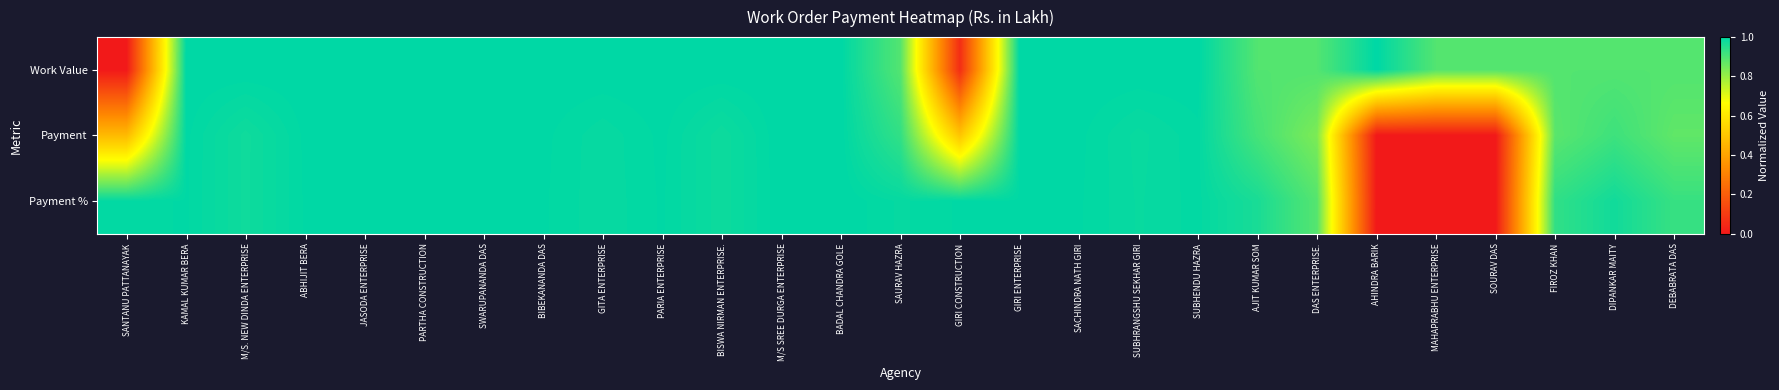

Rank the series at M/S SREE DURGA ENTERPRISE from lowest to highest value.

Payment %, Work Value, Payment